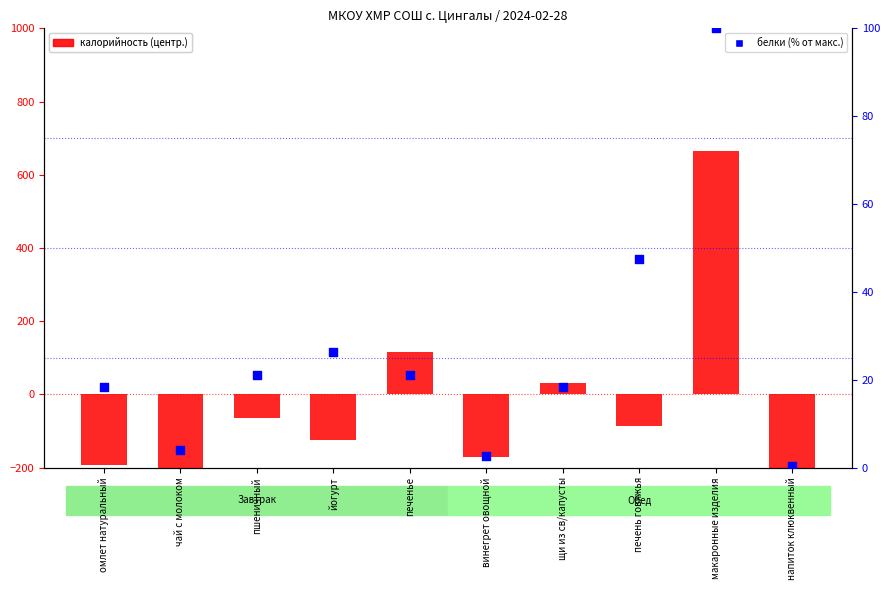

At how many categories does at least one series exceed 333?

1